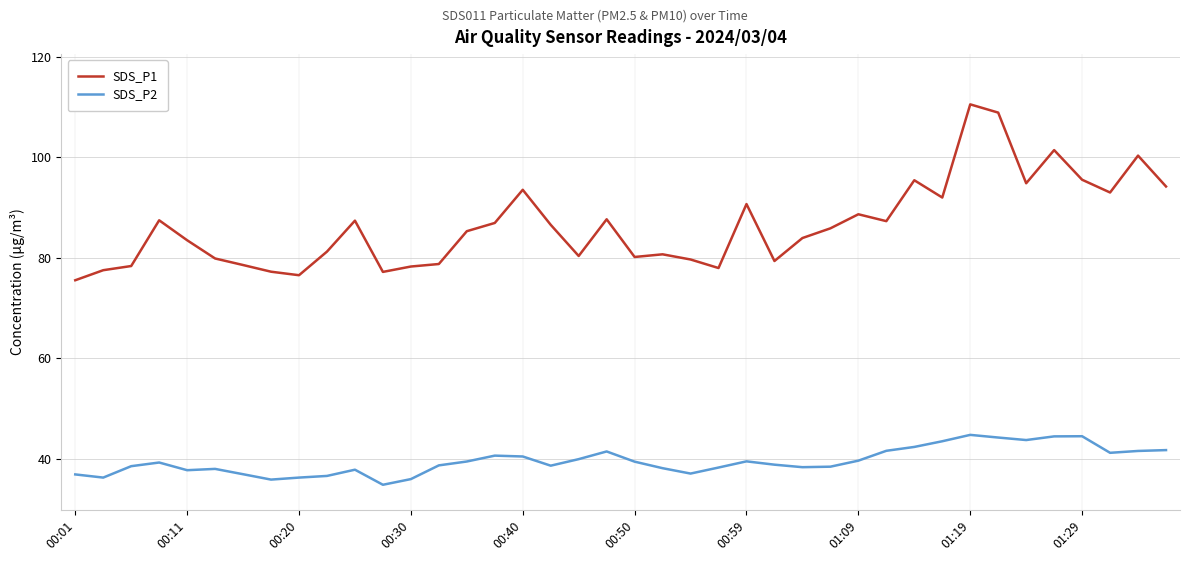

True or false: SDS_P1 and SDS_P2 intersect in this chart.

False